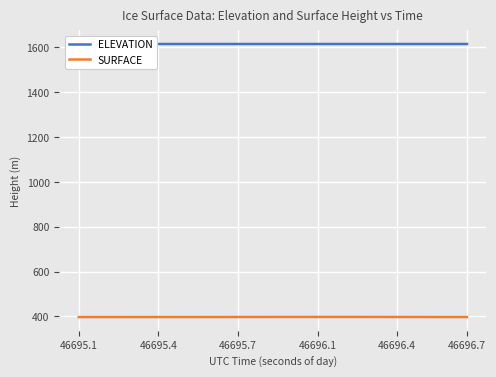

What is the maximum value for SURFACE?

397.9